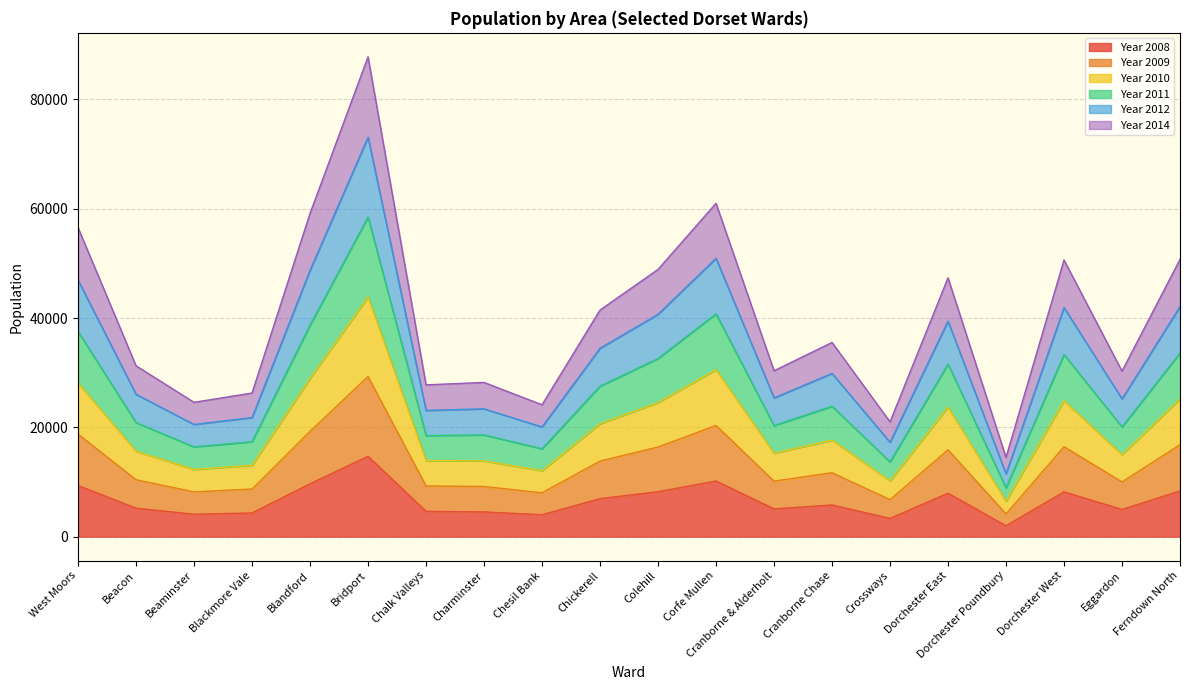

What is the total value across all series at Cranborne Chase?

35525